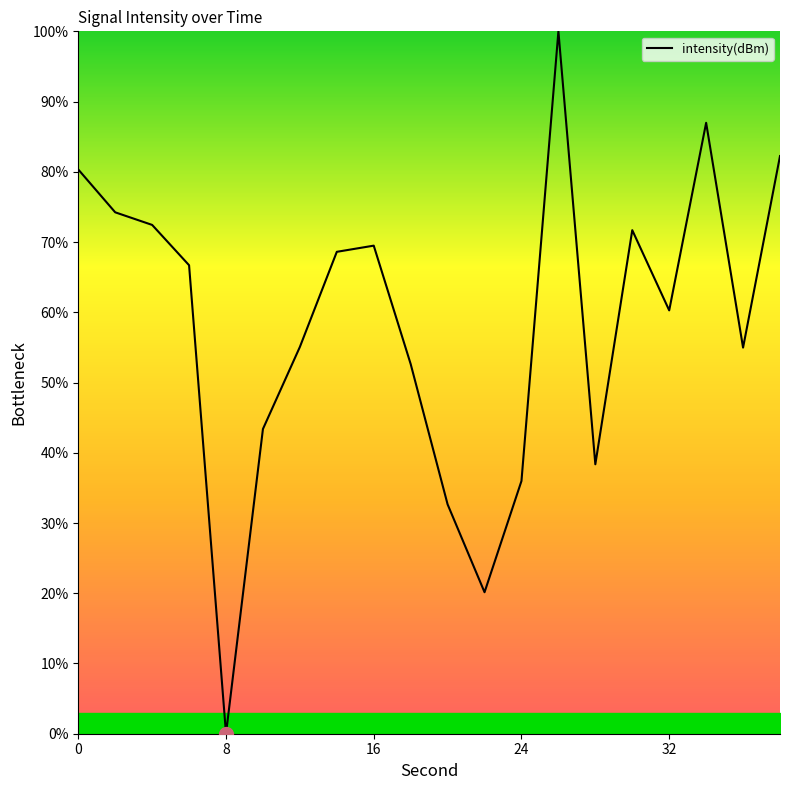

What is the greatest value displayed?

100.0